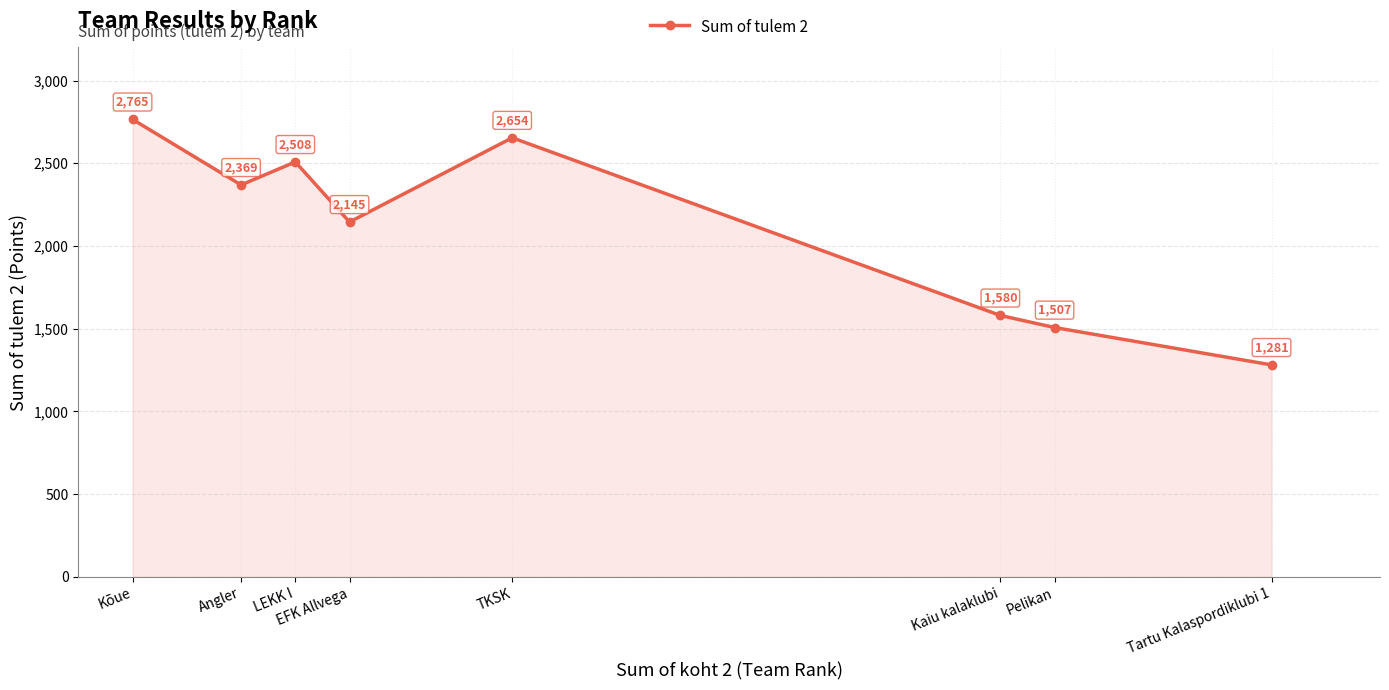

Is it true that the value at Kõue is 2765?

True